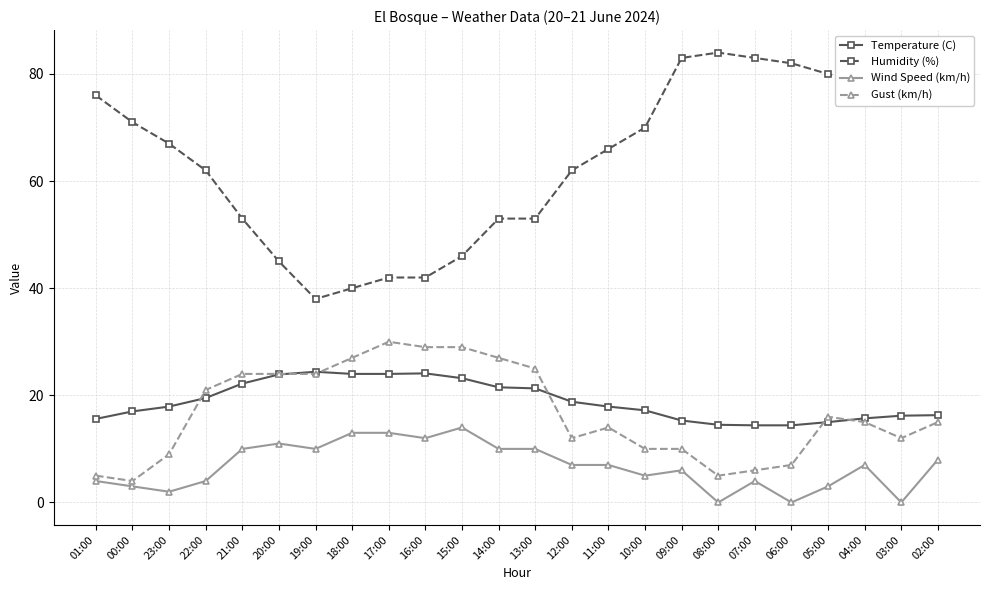

At 22:00, list the series in order from smallest to largest.

Wind Speed (km/h), Temperature (C), Gust (km/h), Humidity (%)